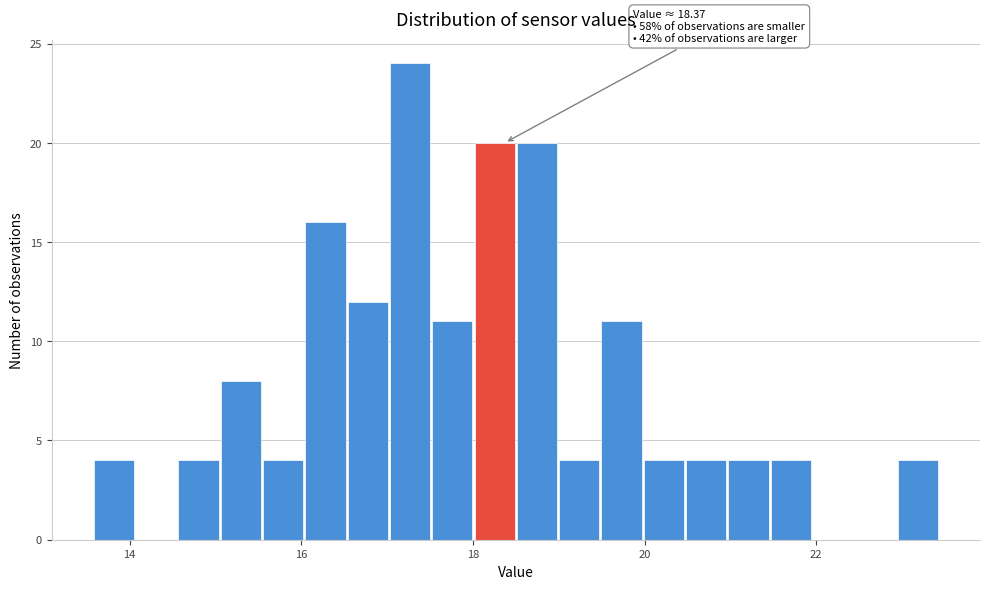

Around what value on the x-axis is the tallest bar? Give the approximate position of its centre, as read against the axis.

17.2